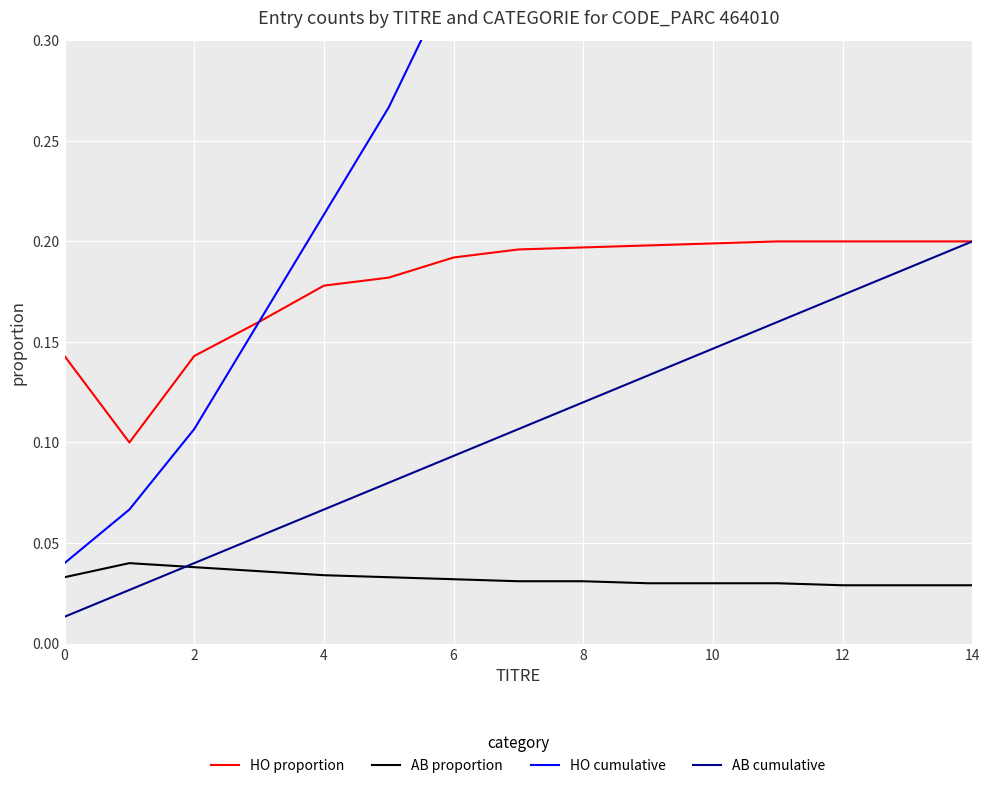

What is the approximate value of HO cumulative at 8?

0.5